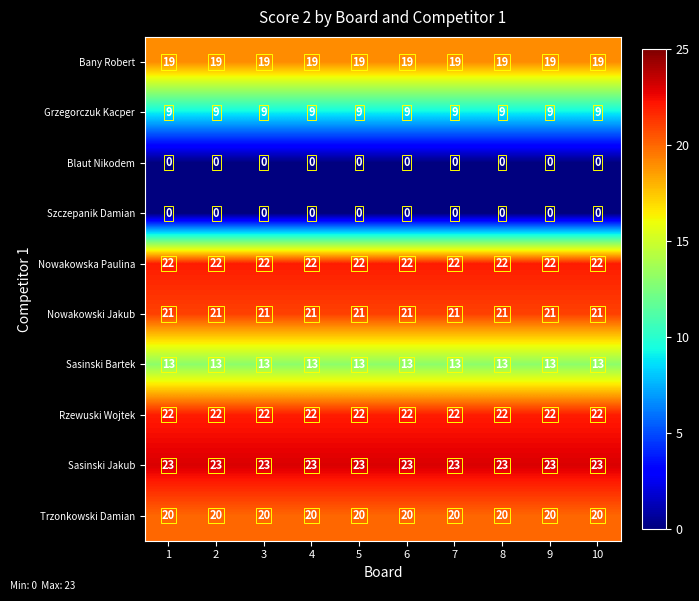

What is the maximum value for Sasinski Jakub?

23